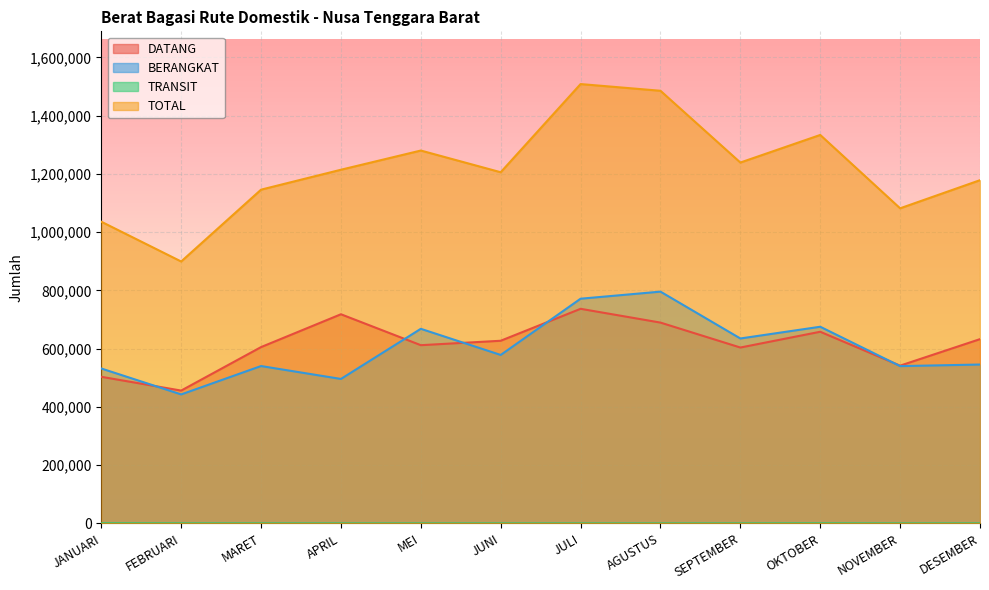

What position from the left is SEPTEMBER?

9